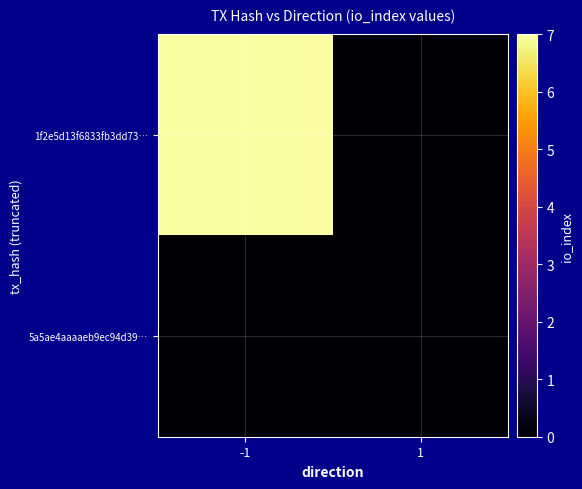

Rank the series by their maximum value, from highest to lowest.

1f2e5d13f6833fb3dd73…, 5a5ae4aaaaeb9ec94d39…